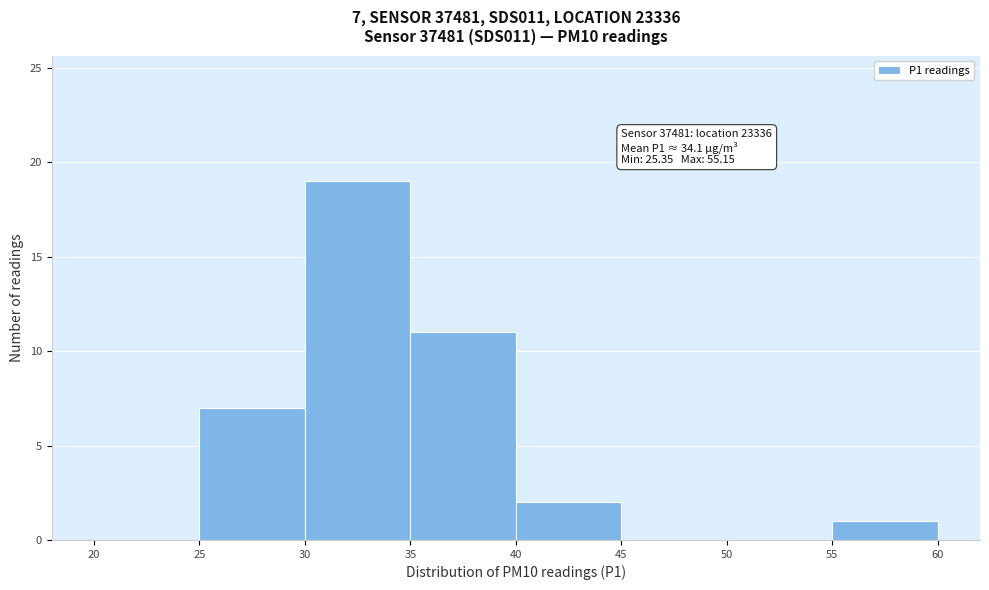

Over which range of the x-axis is the bar tallest?

30 to 35